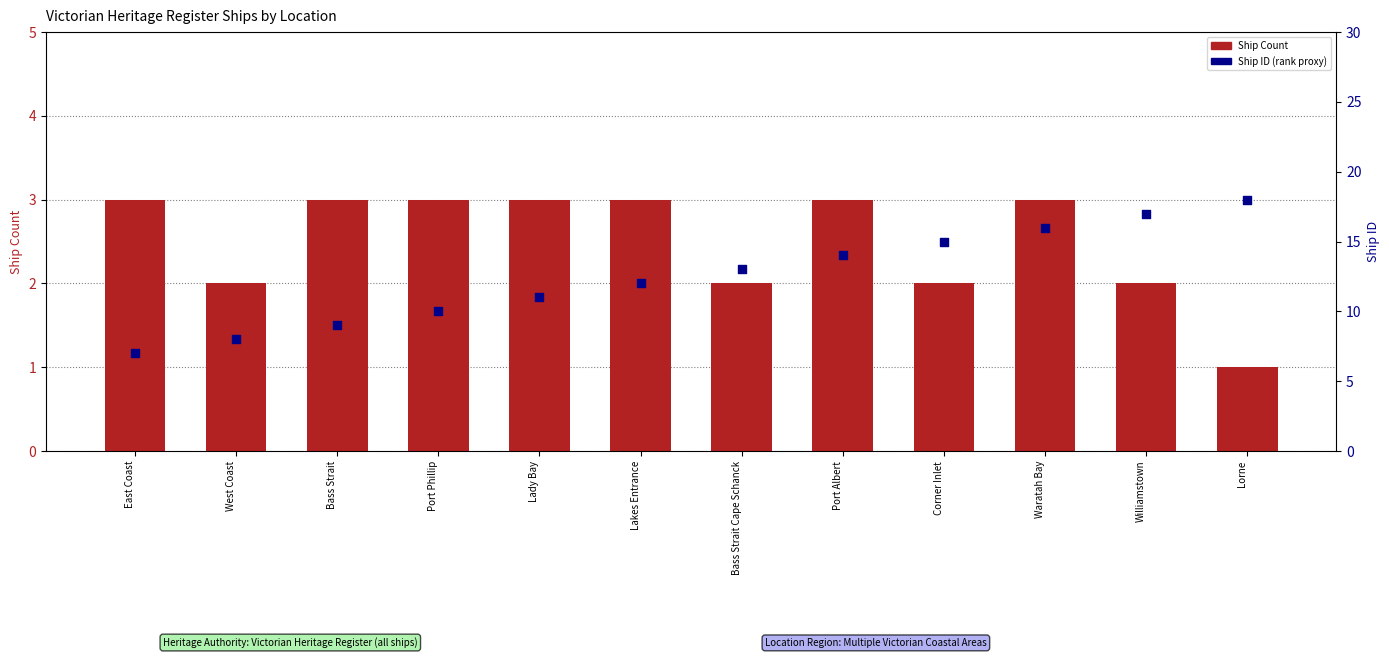

At how many categories does at least one series exceed 11?

7